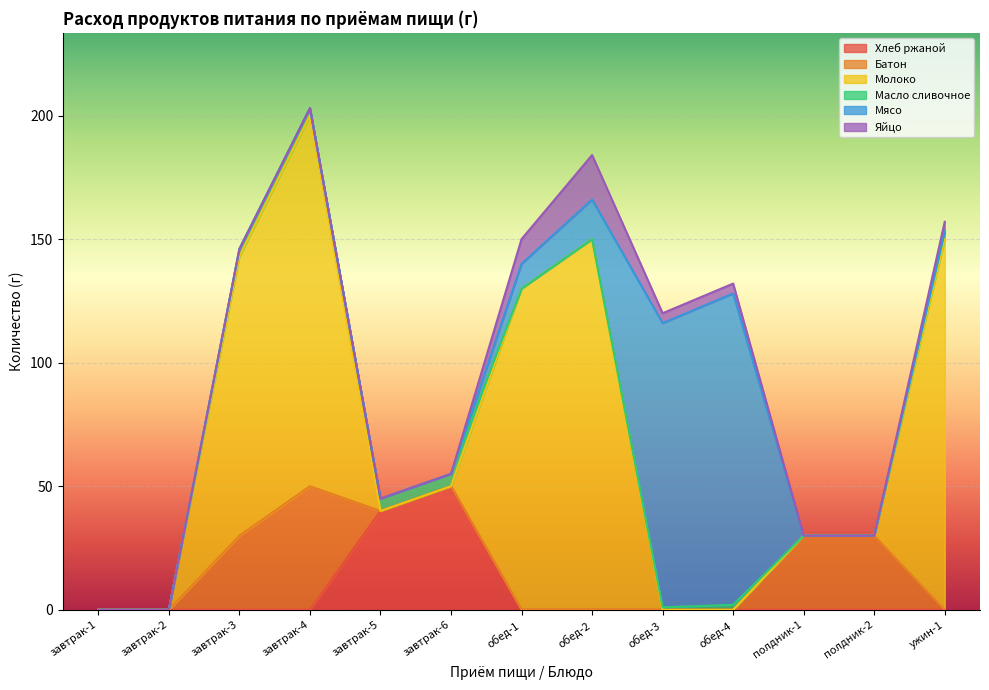

What are all the series names shown in the legend?

Хлеб ржаной, Батон, Молоко, Масло сливочное, Мясо, Яйцо